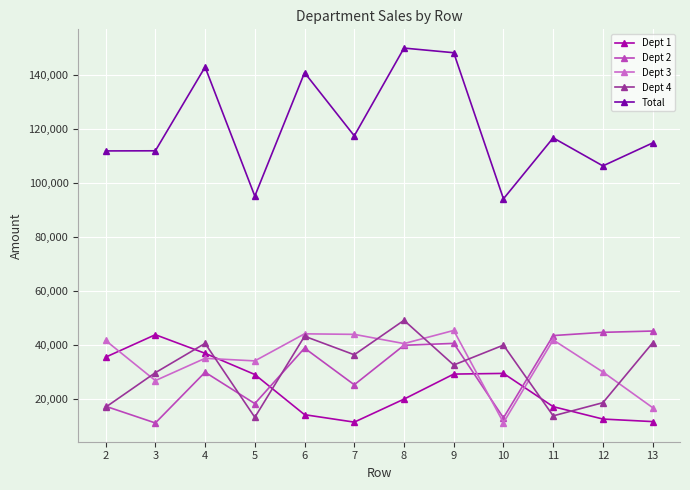

The Dept 4 series shows 59696.6 at 10. True or false?

False